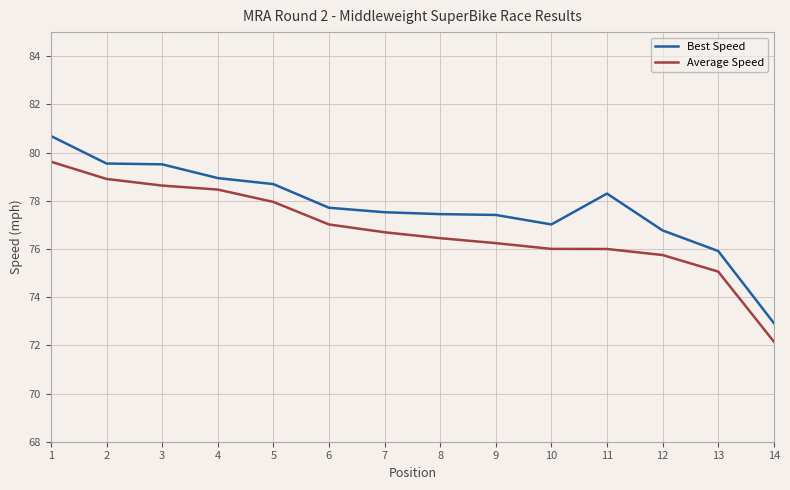

Is this an area chart (filled region under the line)?

No